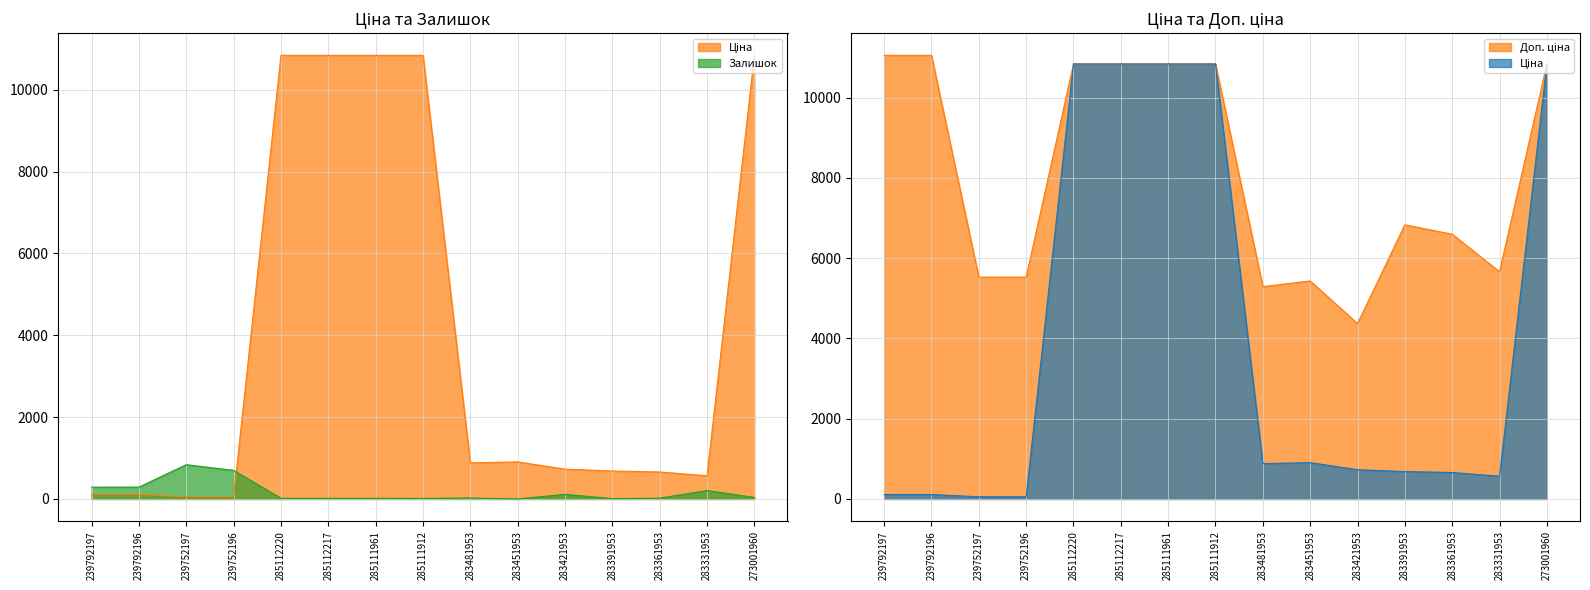

Read the Залишок value at 283451953.

2.0